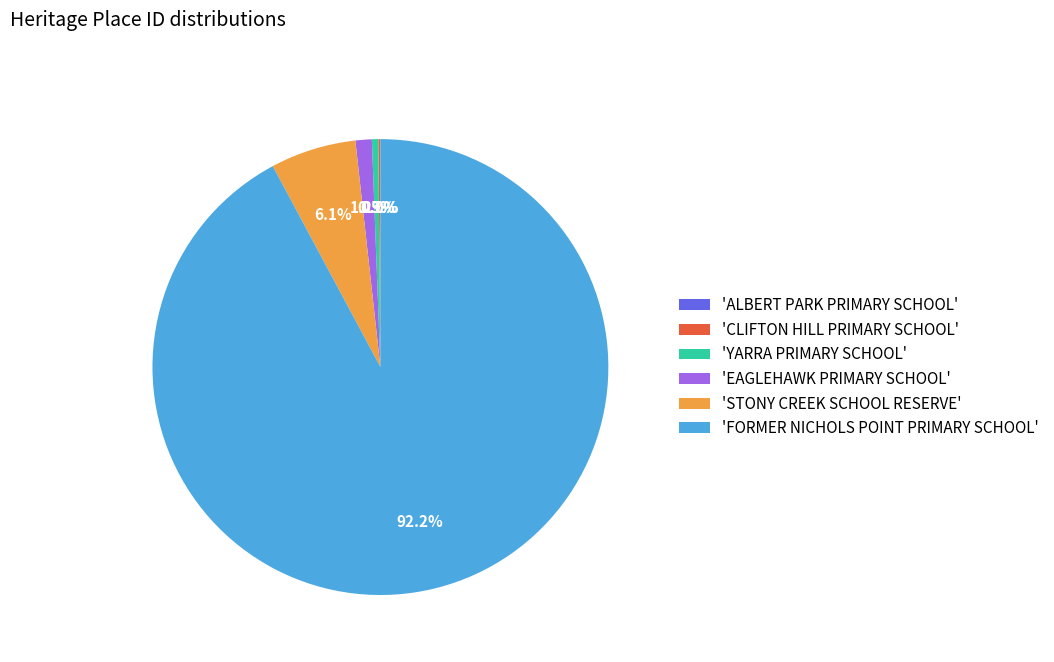

Which has a higher value, 'YARRA PRIMARY SCHOOL' or 'EAGLEHAWK PRIMARY SCHOOL'?

'EAGLEHAWK PRIMARY SCHOOL'